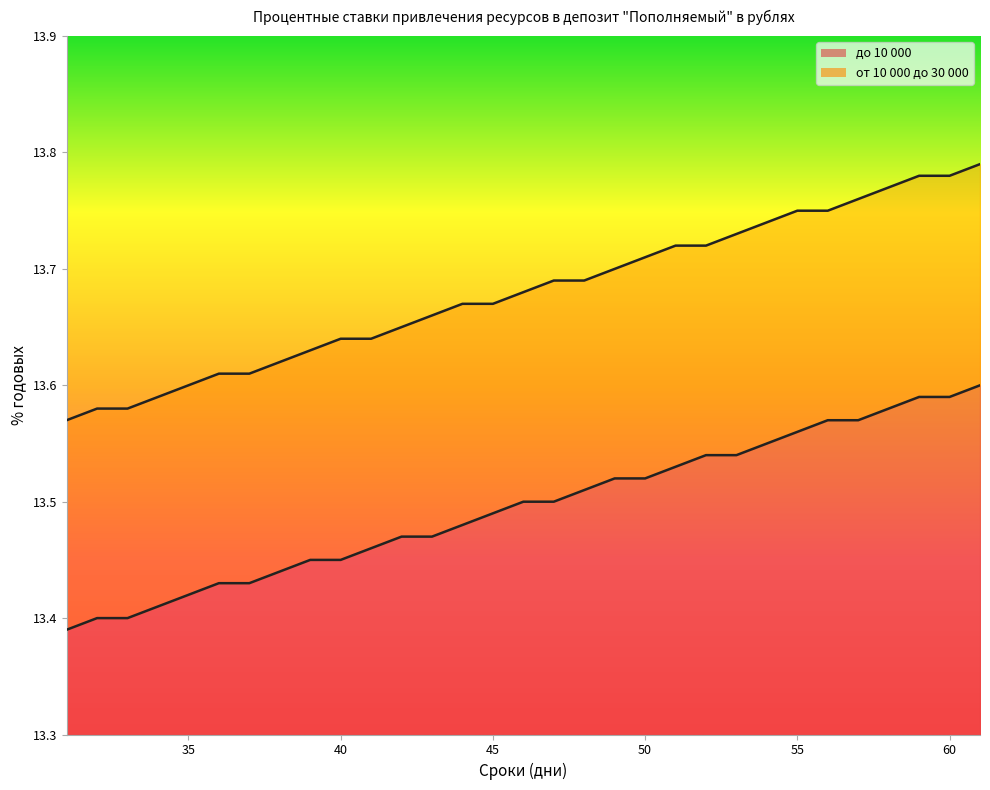

List the series in order of their peak value, highest first.

от 10 000 до 30 000, до 10 000